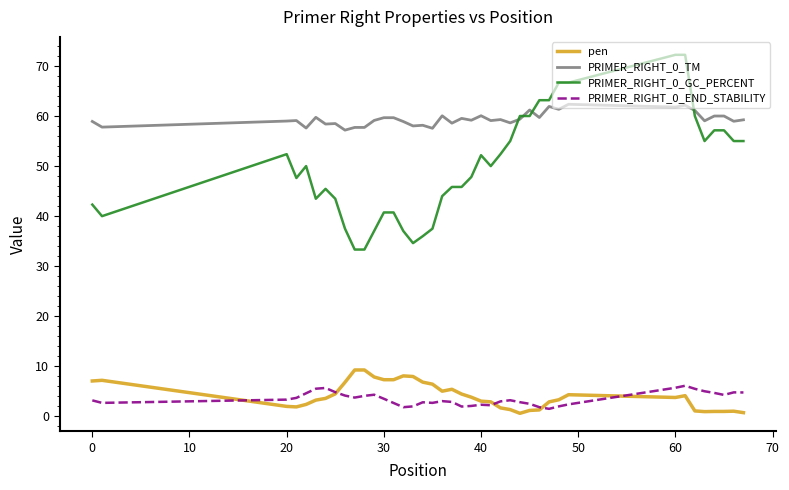

True or false: PRIMER_RIGHT_0_GC_PERCENT and pen intersect in this chart.

False